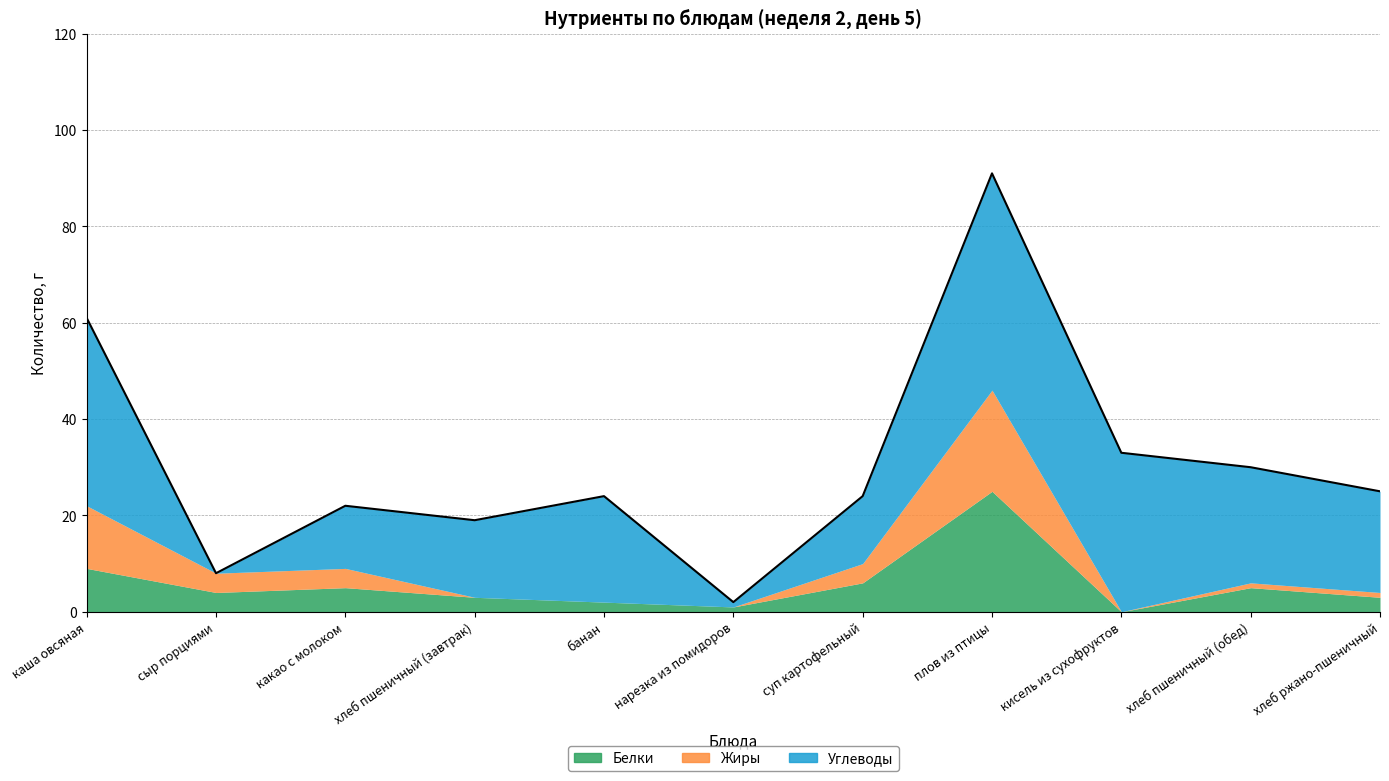

Reading left to right, what are all the values shown in this chart?

Белки: 9	4	5	3	2	1	6	25	0	5	3
Жиры: 13	4	4	0	0	0	4	21	0	1	1
Углеводы: 39	0	13	16	22	1	14	45	33	24	21